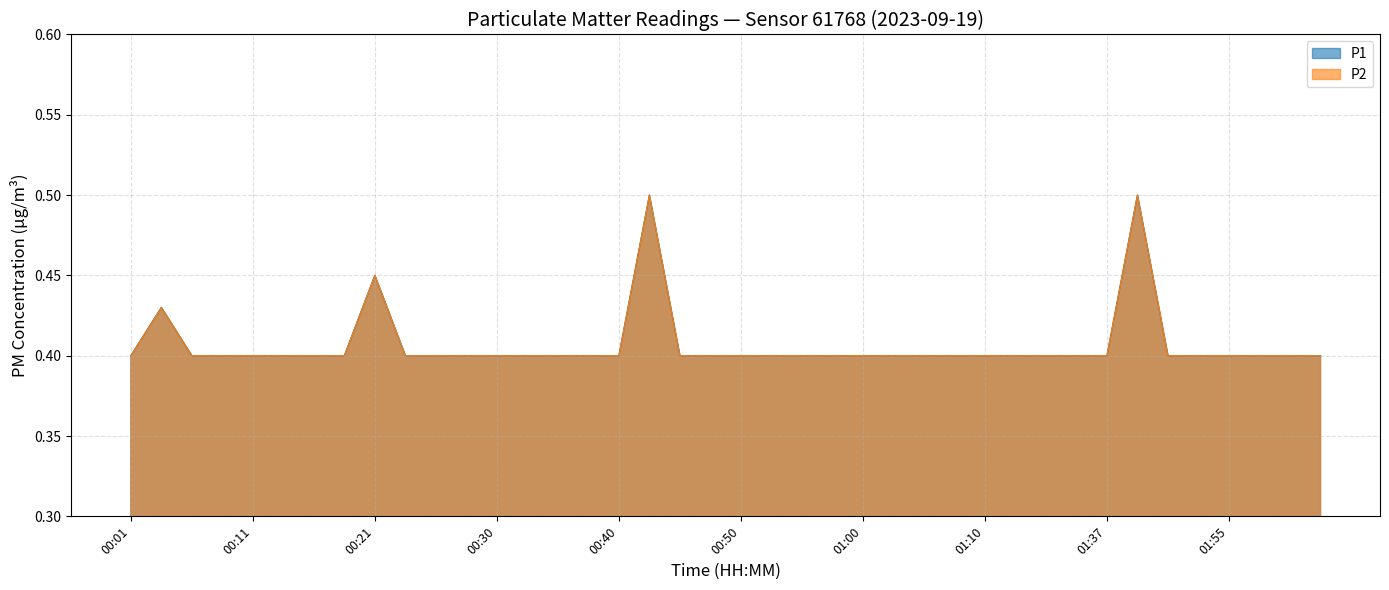

True or false: P2 and P1 intersect in this chart.

False